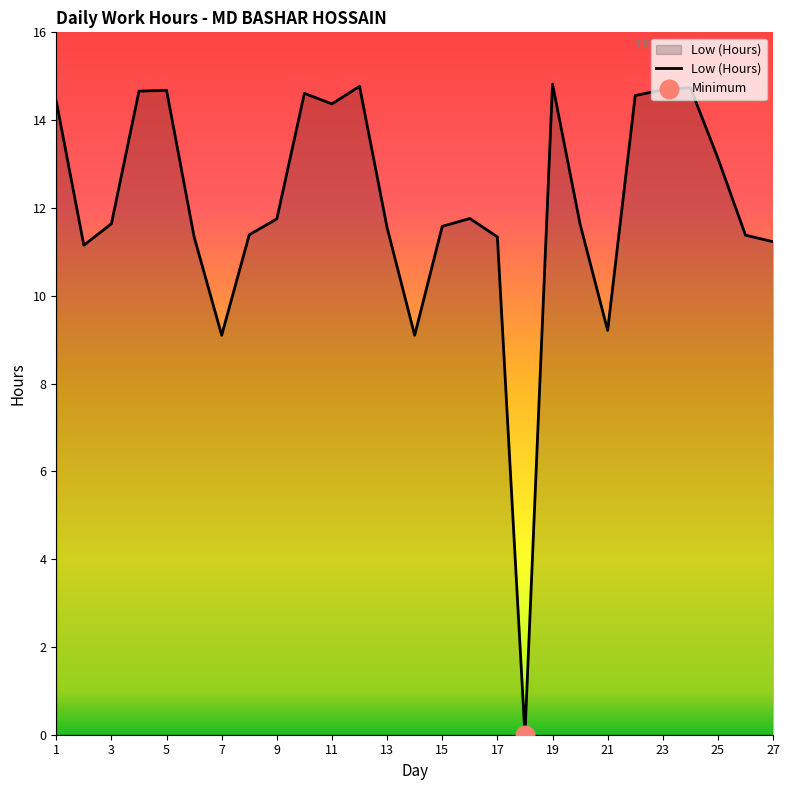

What is the maximum value shown in the chart?

14.8